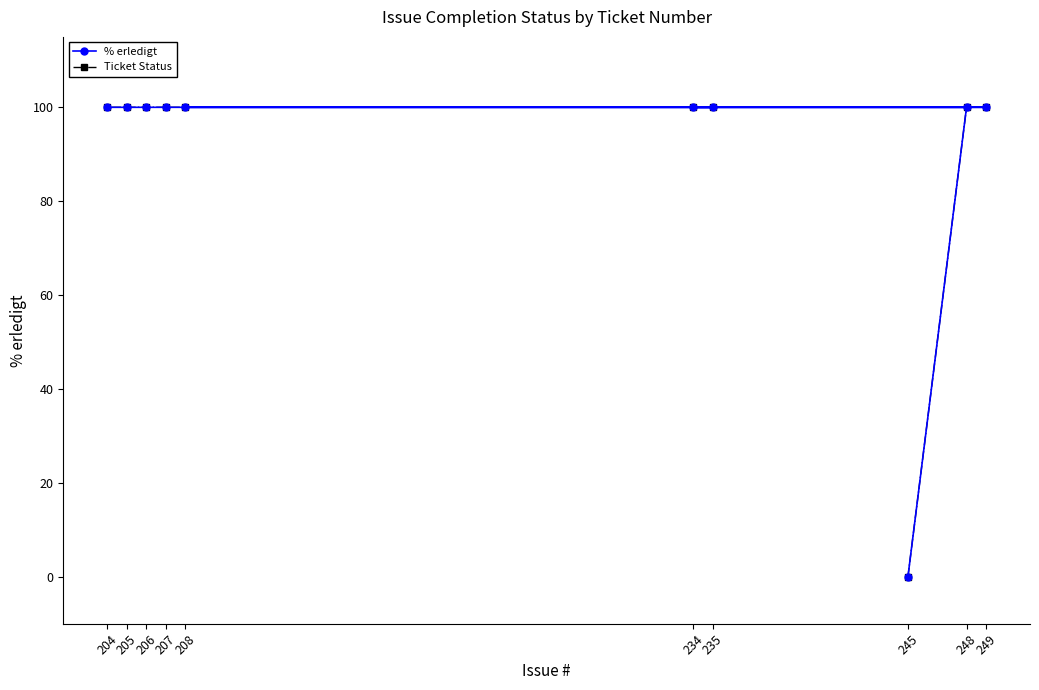

Which series has the widest spread of values?

% erledigt